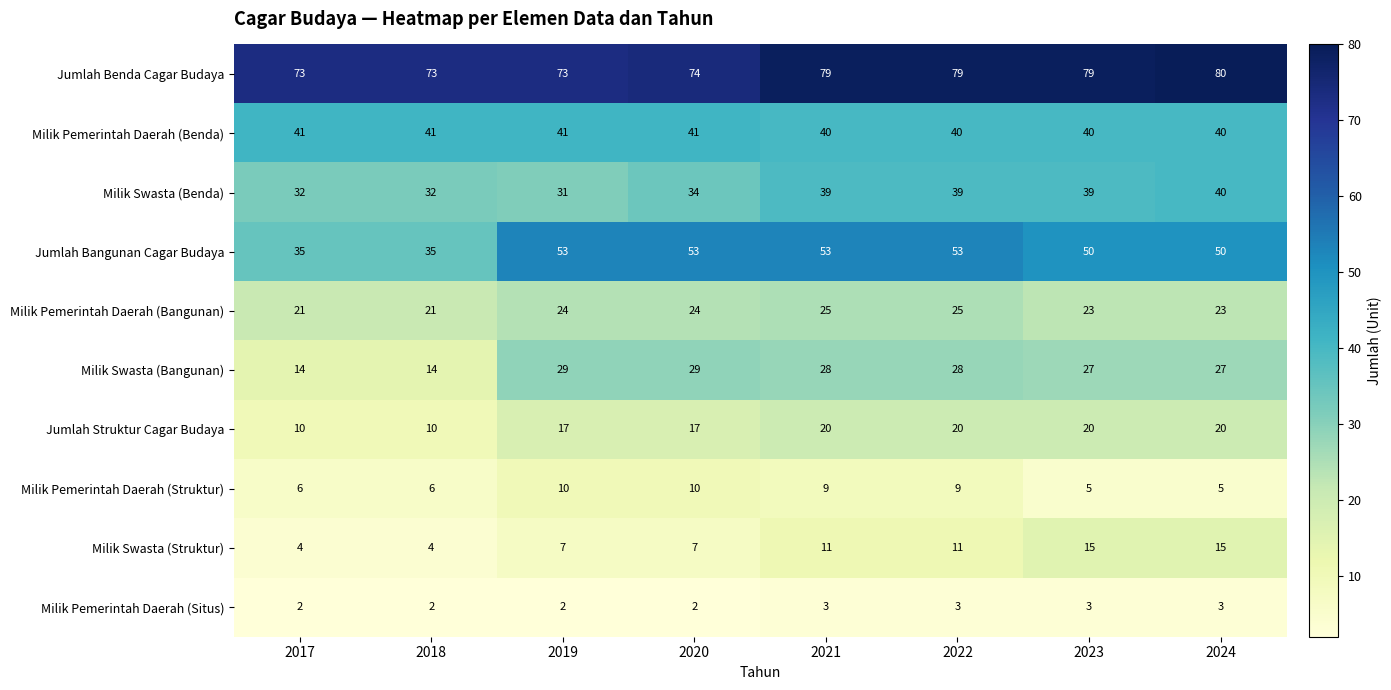

Rank the series at 2019 from lowest to highest value.

Milik Pemerintah Daerah (Situs), Milik Swasta (Struktur), Milik Pemerintah Daerah (Struktur), Jumlah Struktur Cagar Budaya, Milik Pemerintah Daerah (Bangunan), Milik Swasta (Bangunan), Milik Swasta (Benda), Milik Pemerintah Daerah (Benda), Jumlah Bangunan Cagar Budaya, Jumlah Benda Cagar Budaya